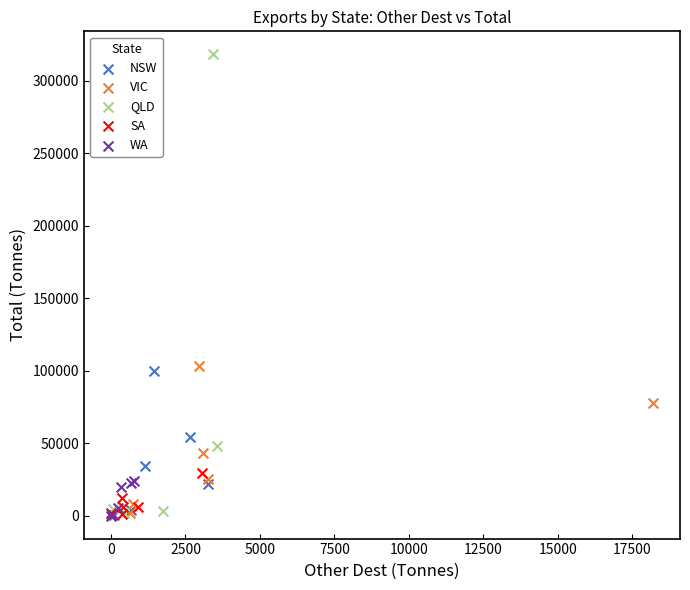

Which series reaches the maximum Y coordinate?

QLD